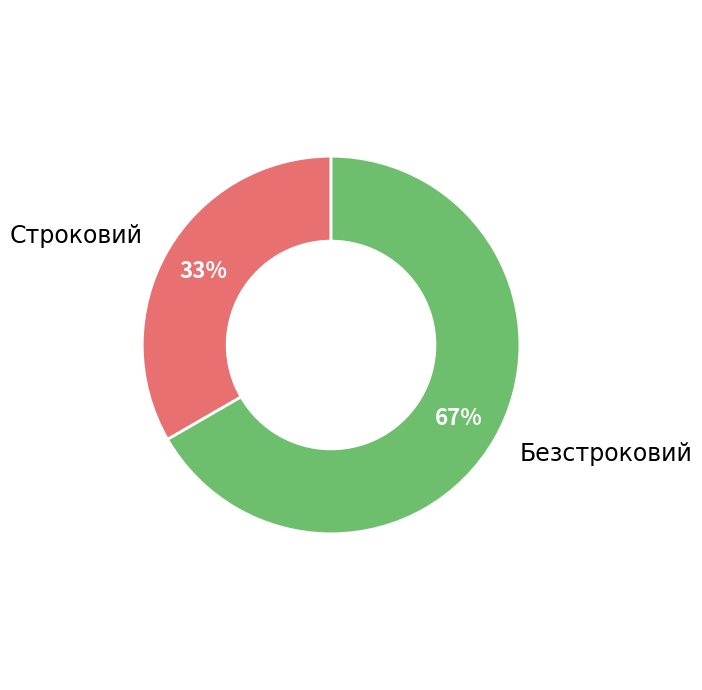

To the nearest percent, what is the average slice percentage?

50%